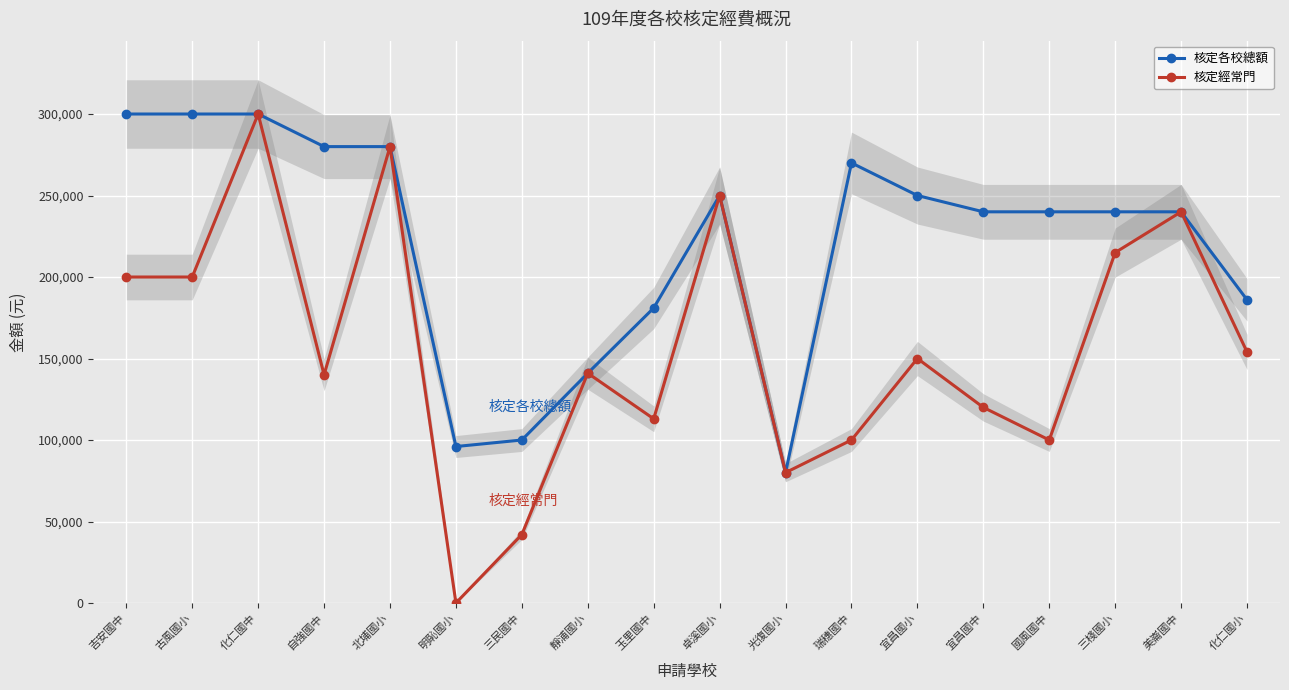

Which series has the largest total across all categories?

核定各校總額